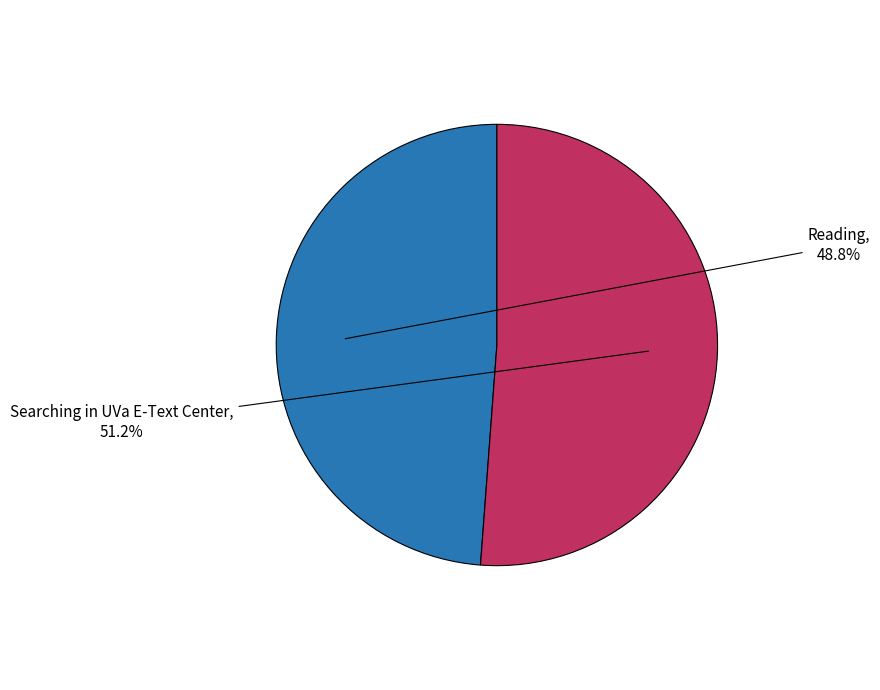

Does any single category account for the majority?

Yes